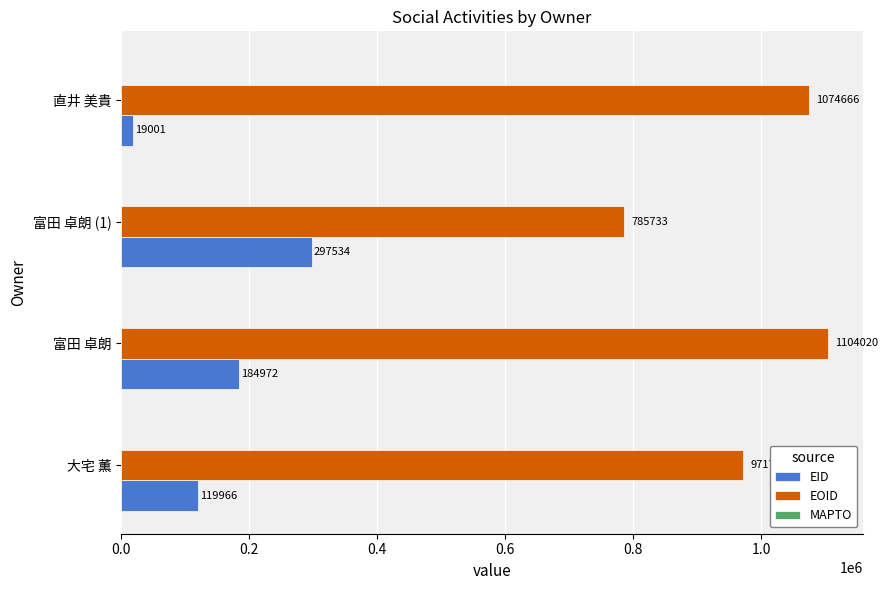

What value does the EID series have at 大宅 薫, to the nearest 50?

119950